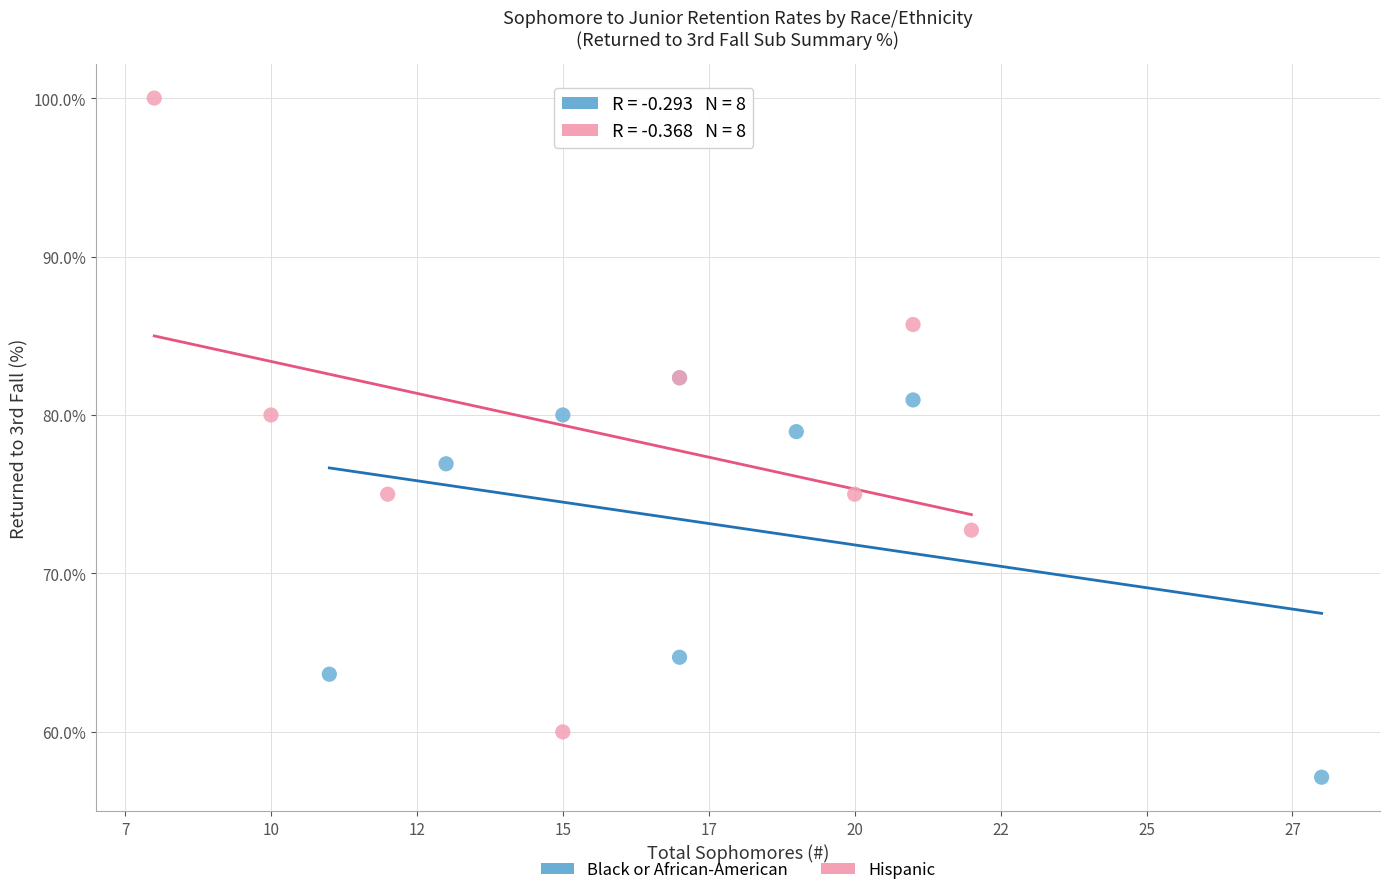

Which series reaches the maximum Y coordinate?

Hispanic